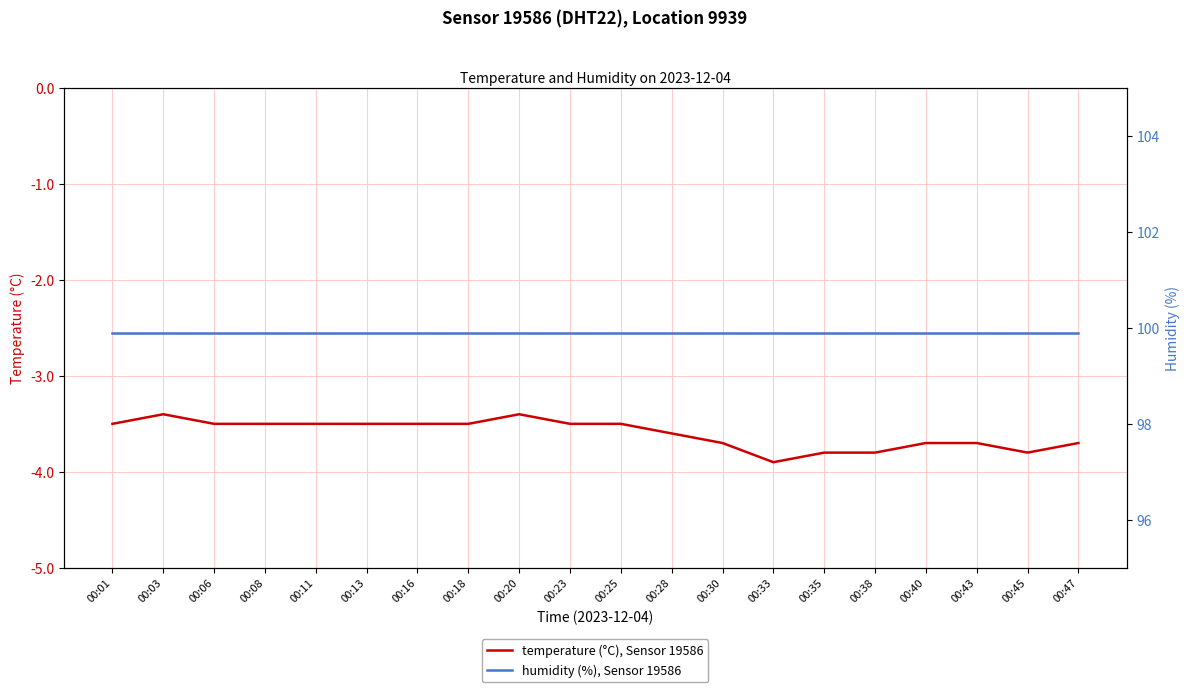

Which series has the largest total across all categories?

Humidity (%), Sensor 19586, DHT22, Location 9939